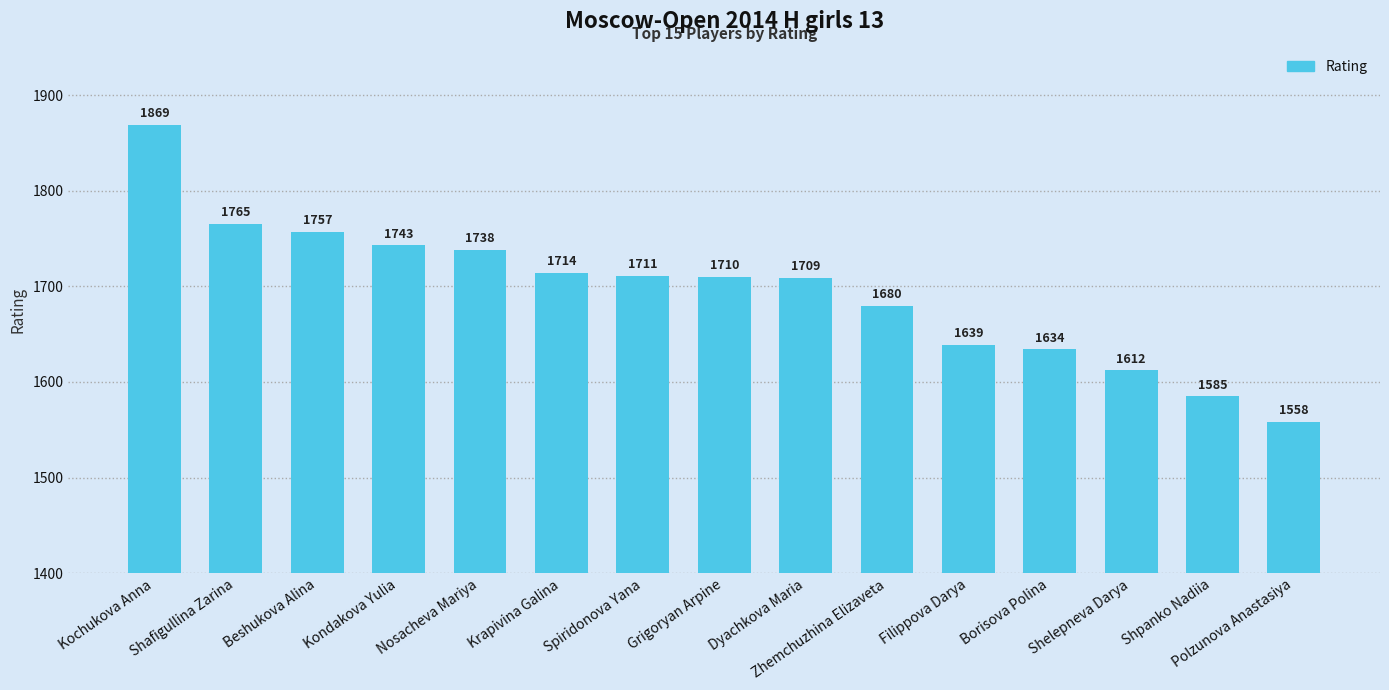

What is the minimum value shown in the chart?

1558